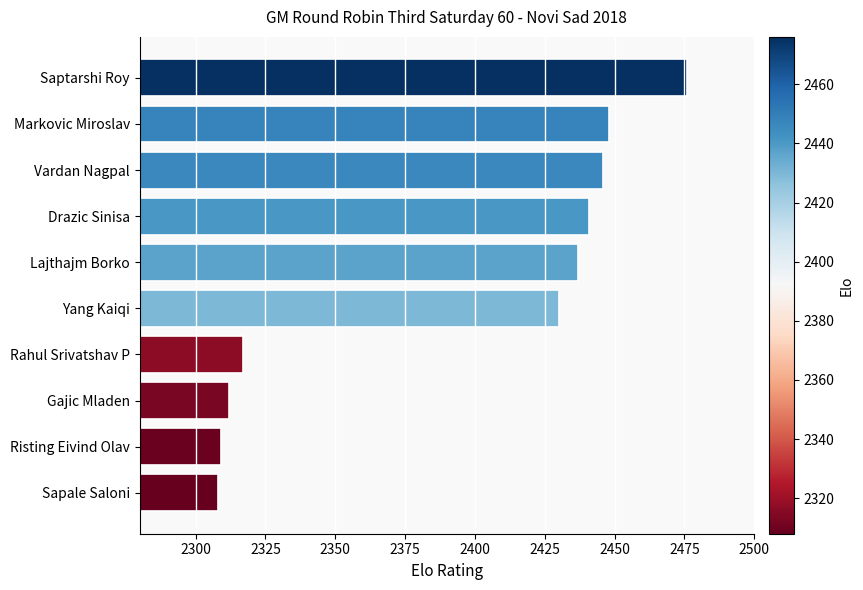

Approximately how many times larger is the value at Vardan Nagpal compared to Gajic Mladen?

1.1